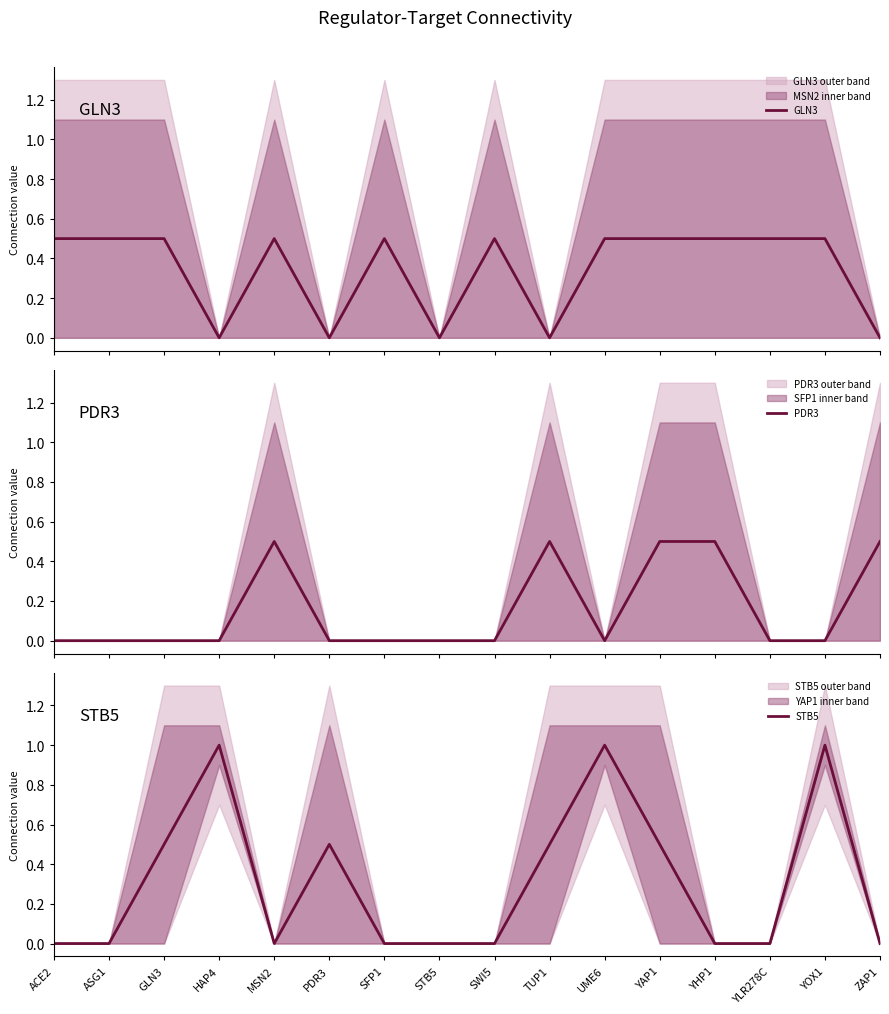

What is the label of the 11th point from the right?

PDR3